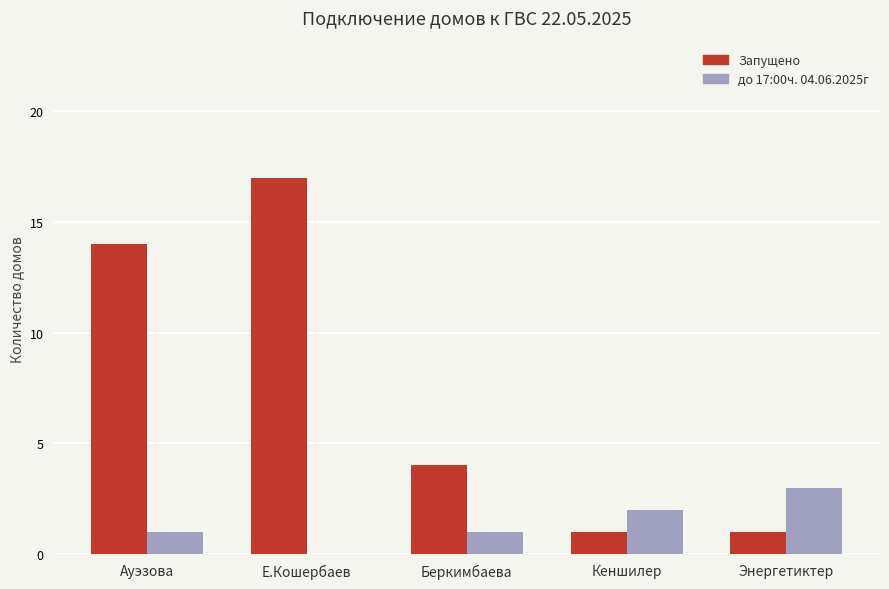

What is the maximum value for Запущено?

17